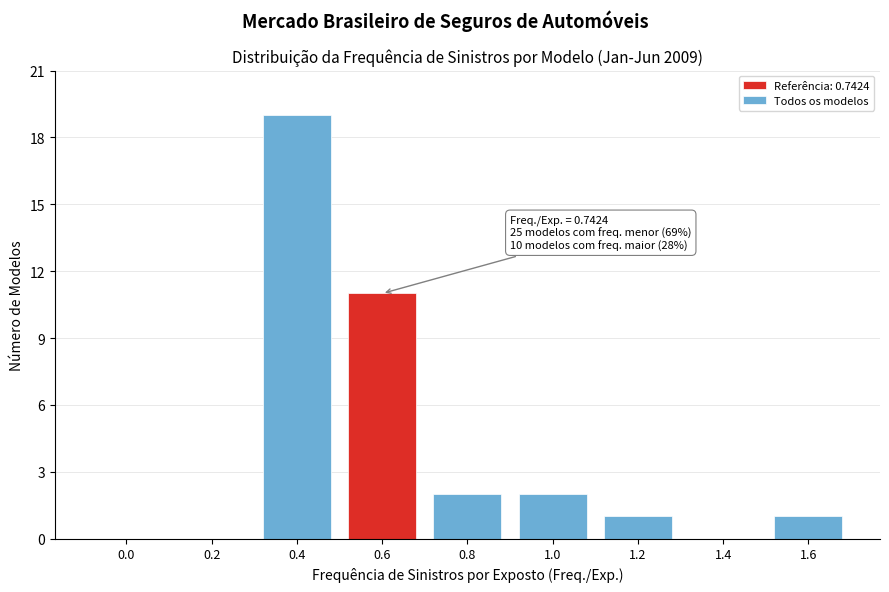

Reading left to right, extract all data points from this chart.

0.0=0	0.2=0	0.4=19	0.6=11	0.8=2	1.0=2	1.2=1	1.4=0	1.6=1